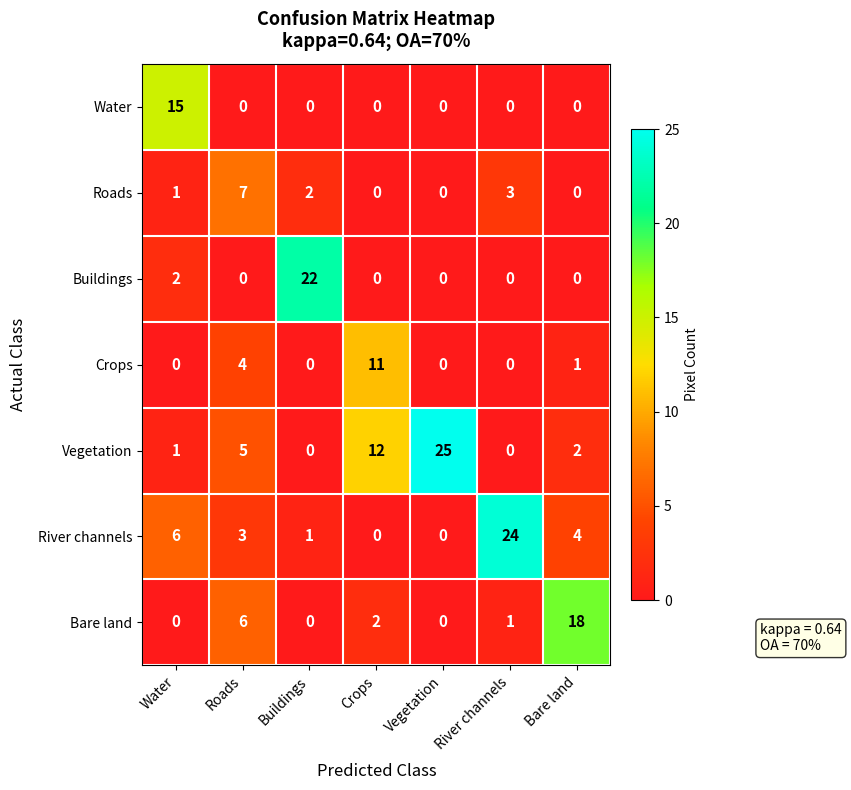

What is the maximum value for Roads?

7